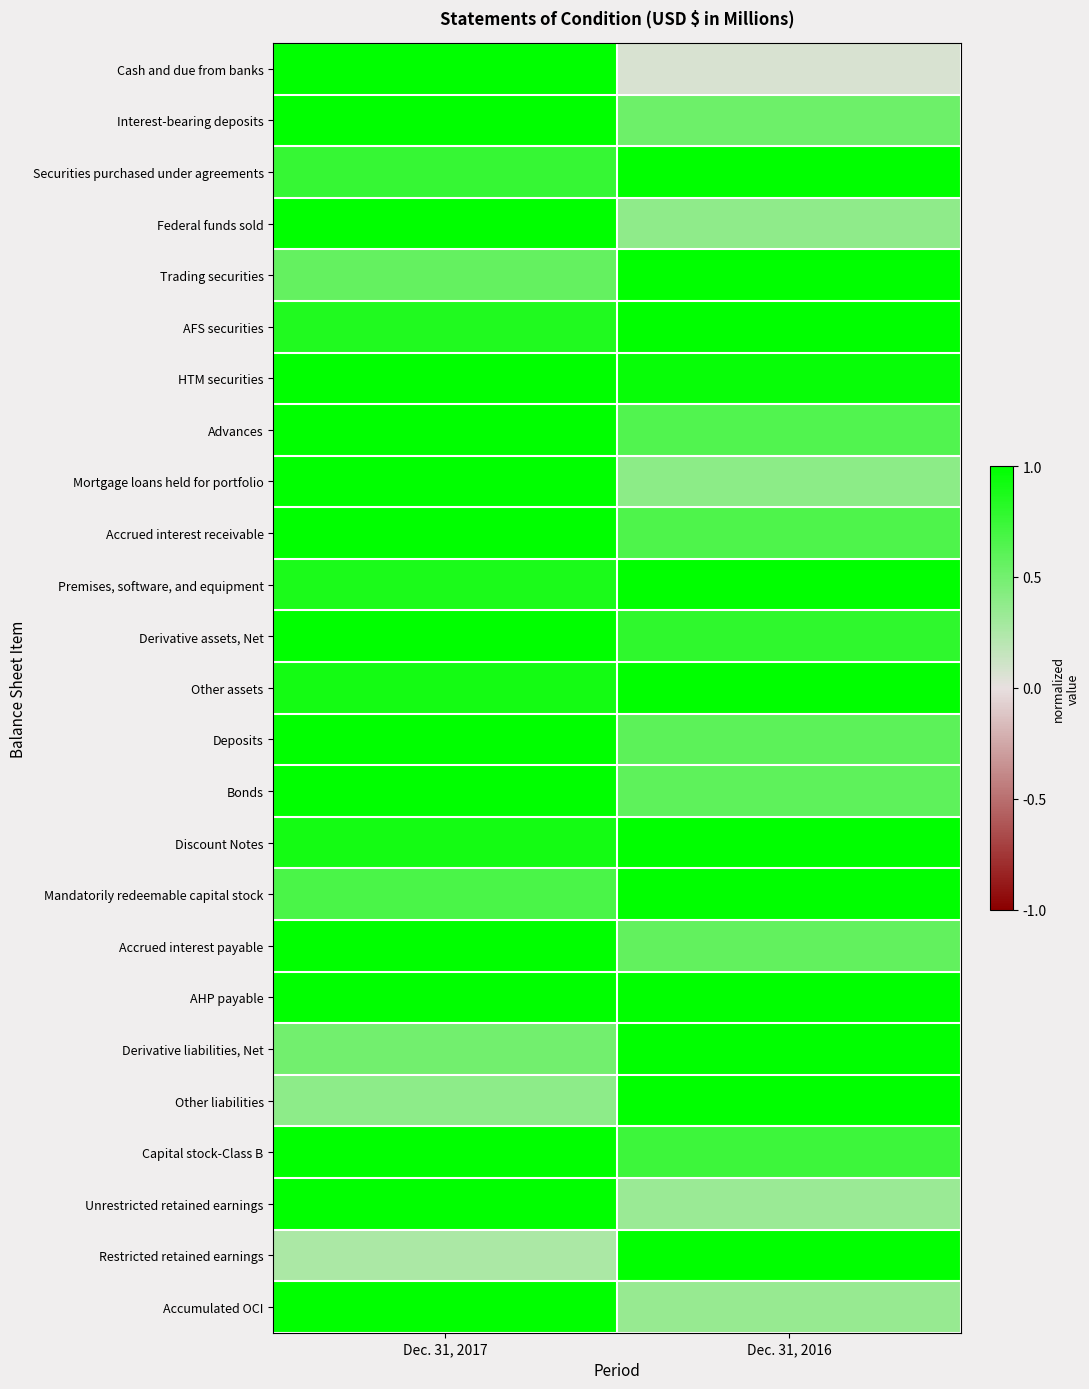

Reading left to right, what are all the values shown in this chart?

Cash and due from banks: Dec. 31, 2017=1.0	Dec. 31, 2016=0.1
Interest-bearing deposits: Dec. 31, 2017=1.0	Dec. 31, 2016=0.5
Securities purchased under agreements: Dec. 31, 2017=0.8	Dec. 31, 2016=1.0
Federal funds sold: Dec. 31, 2017=1.0	Dec. 31, 2016=0.4
Trading securities: Dec. 31, 2017=0.6	Dec. 31, 2016=1.0
AFS securities: Dec. 31, 2017=0.9	Dec. 31, 2016=1.0
HTM securities: Dec. 31, 2017=1.0	Dec. 31, 2016=1.0
Advances: Dec. 31, 2017=1.0	Dec. 31, 2016=0.6
Mortgage loans held for portfolio: Dec. 31, 2017=1.0	Dec. 31, 2016=0.4
Accrued interest receivable: Dec. 31, 2017=1.0	Dec. 31, 2016=0.7
Premises, software, and equipment: Dec. 31, 2017=0.9	Dec. 31, 2016=1.0
Derivative assets, Net: Dec. 31, 2017=1.0	Dec. 31, 2016=0.8
Other assets: Dec. 31, 2017=0.9	Dec. 31, 2016=1.0
Deposits: Dec. 31, 2017=1.0	Dec. 31, 2016=0.6
Bonds: Dec. 31, 2017=1.0	Dec. 31, 2016=0.6
Discount Notes: Dec. 31, 2017=0.9	Dec. 31, 2016=1.0
Mandatorily redeemable capital stock: Dec. 31, 2017=0.7	Dec. 31, 2016=1.0
Accrued interest payable: Dec. 31, 2017=1.0	Dec. 31, 2016=0.6
AHP payable: Dec. 31, 2017=1.0	Dec. 31, 2016=1.0
Derivative liabilities, Net: Dec. 31, 2017=0.5	Dec. 31, 2016=1.0
Other liabilities: Dec. 31, 2017=0.4	Dec. 31, 2016=1.0
Capital stock-Class B: Dec. 31, 2017=1.0	Dec. 31, 2016=0.7
Unrestricted retained earnings: Dec. 31, 2017=1.0	Dec. 31, 2016=0.3
Restricted retained earnings: Dec. 31, 2017=0.3	Dec. 31, 2016=1.0
Accumulated OCI: Dec. 31, 2017=1.0	Dec. 31, 2016=0.3